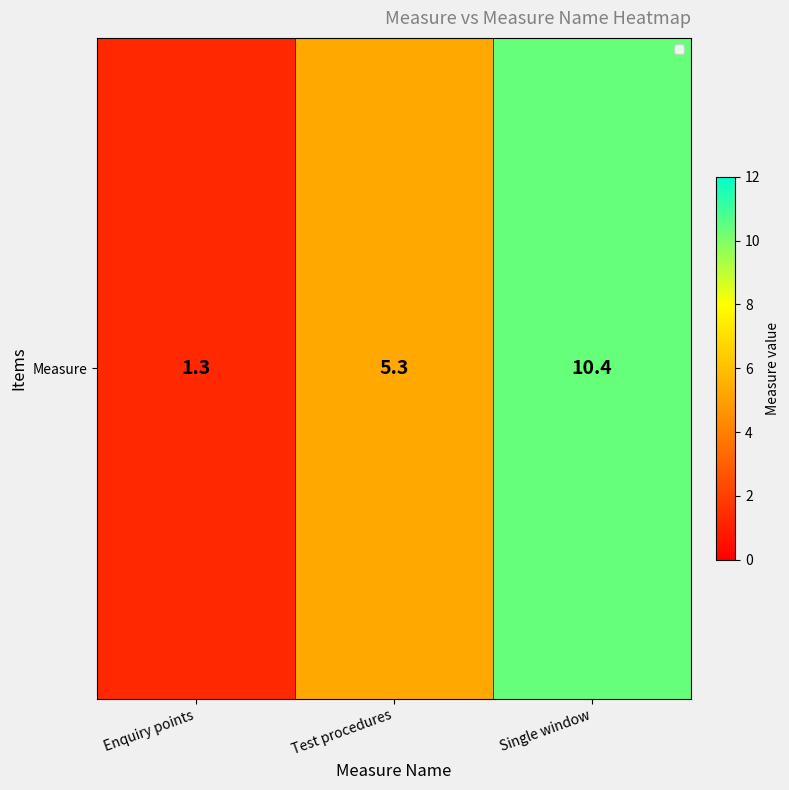

The value at Single window is 10.4. True or false?

True